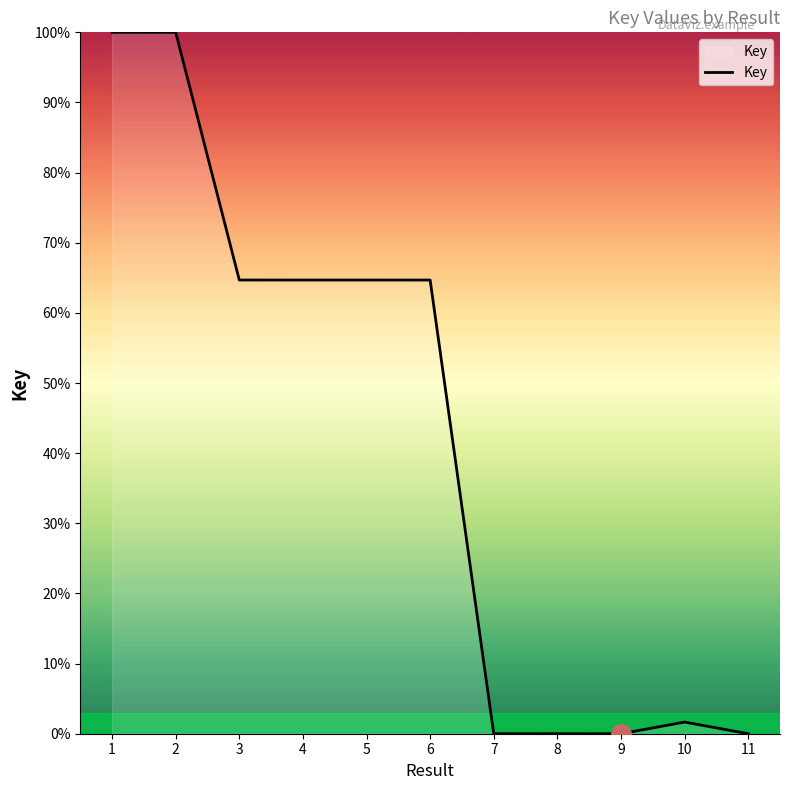

What is the maximum value shown in the chart?

100.0